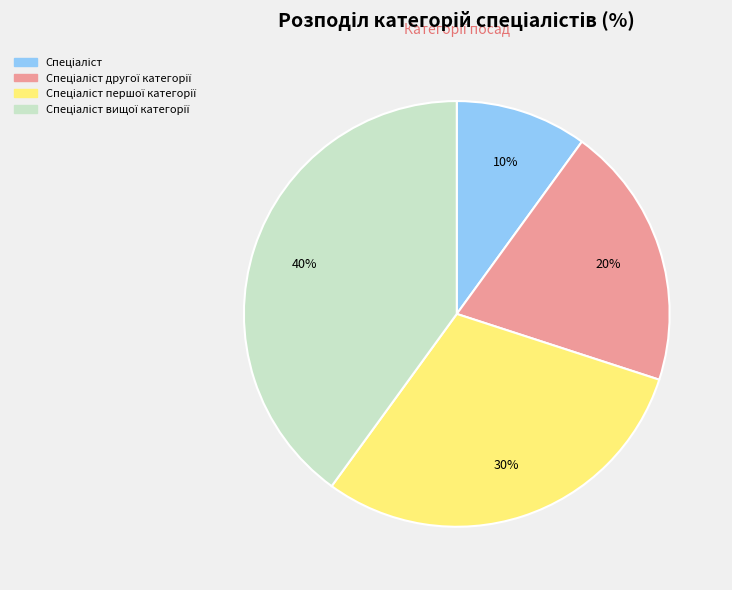

To the nearest percent, what is the difference between the largest and smallest slice percentages?

30%